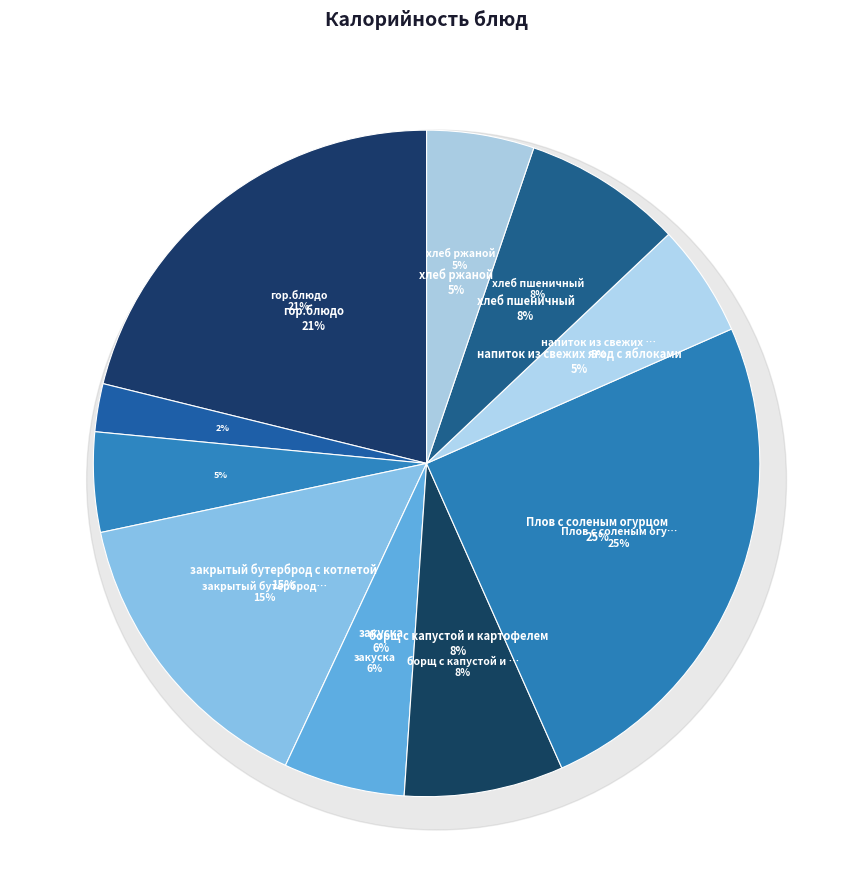

Is there any slice that represents more than half of the pie?

No